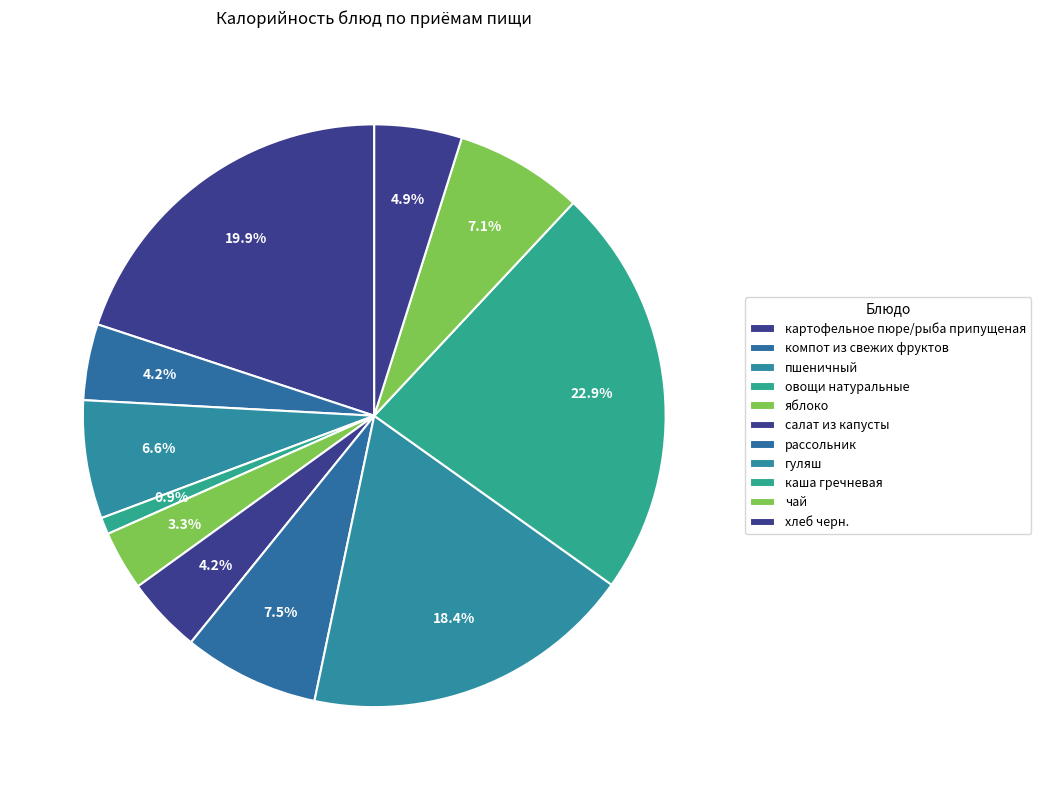

Count the number of slices in the pie.

11